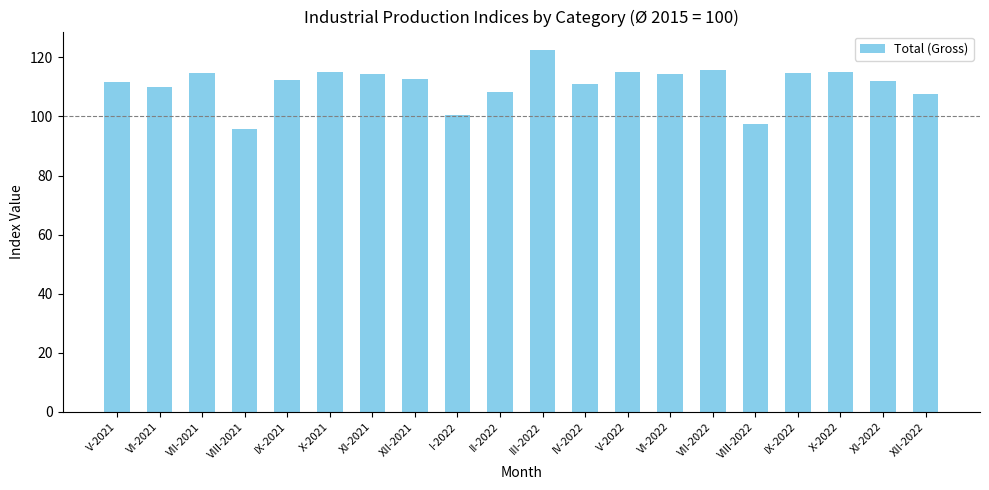

What is the maximum value shown in the chart?

122.6